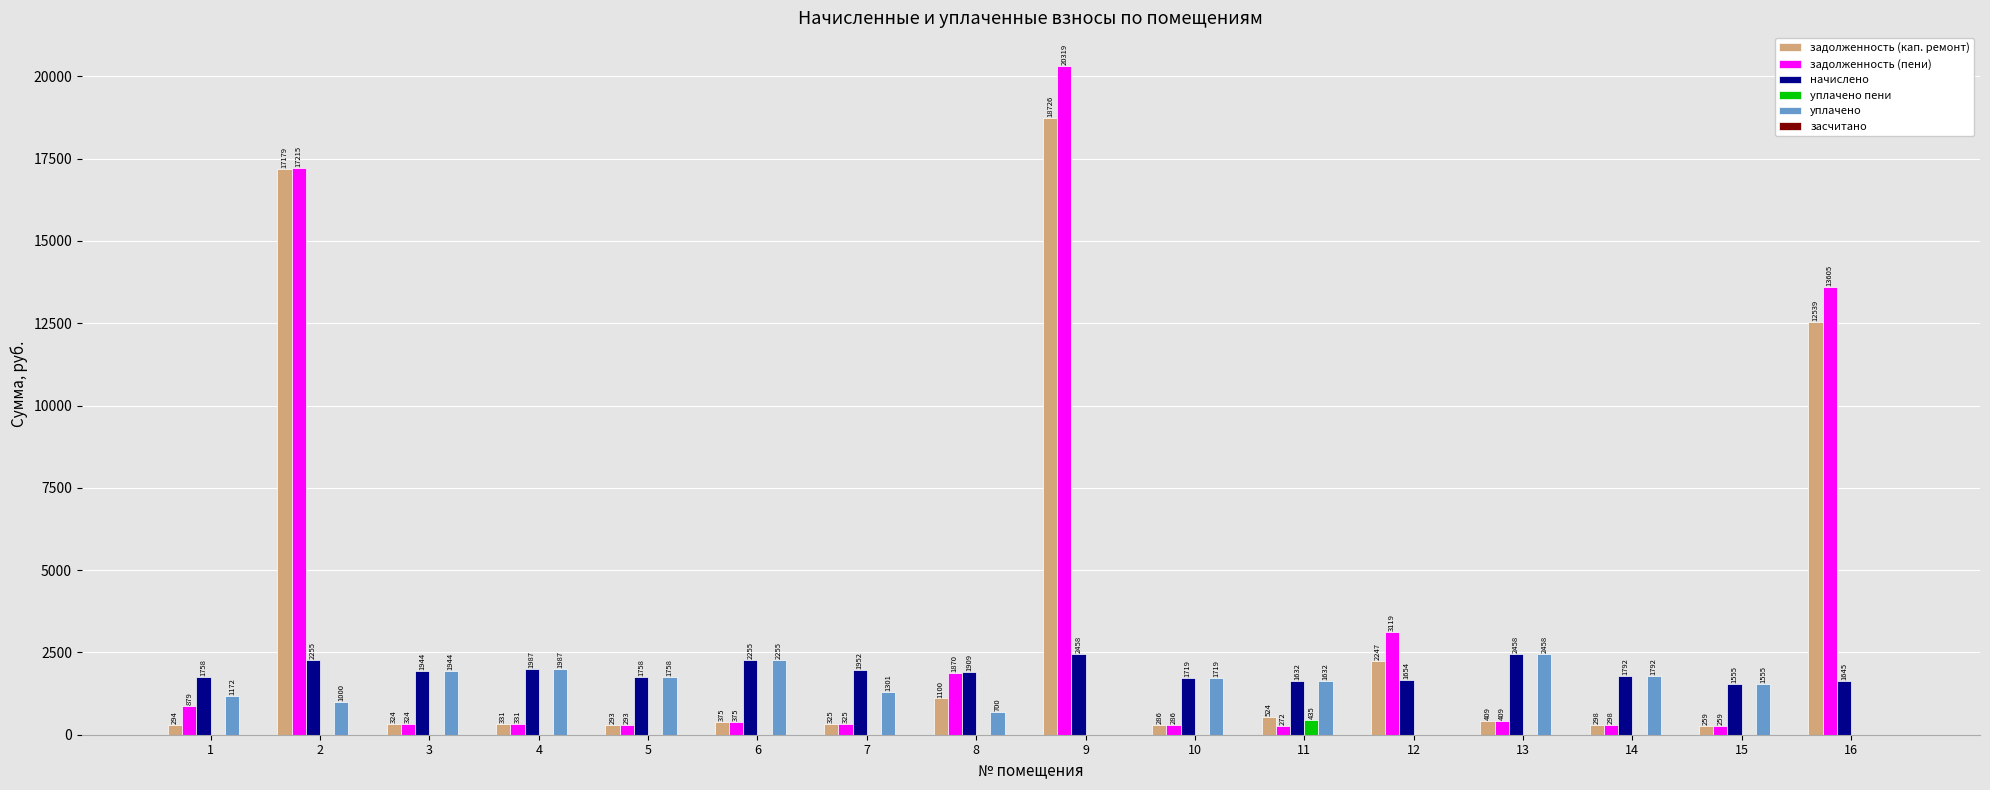

Which series has the largest total across all categories?

задолженность (пени)